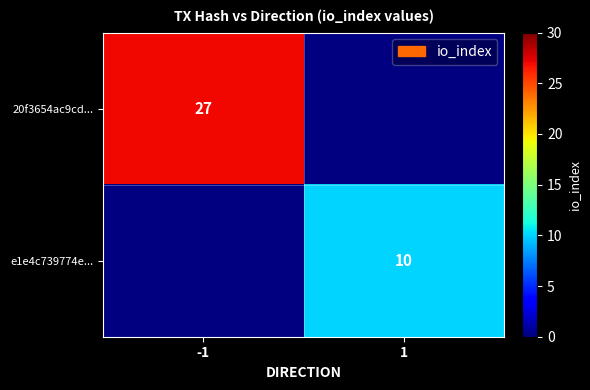

Is it true that e1e4c739774e... equals 6 at 1?

False